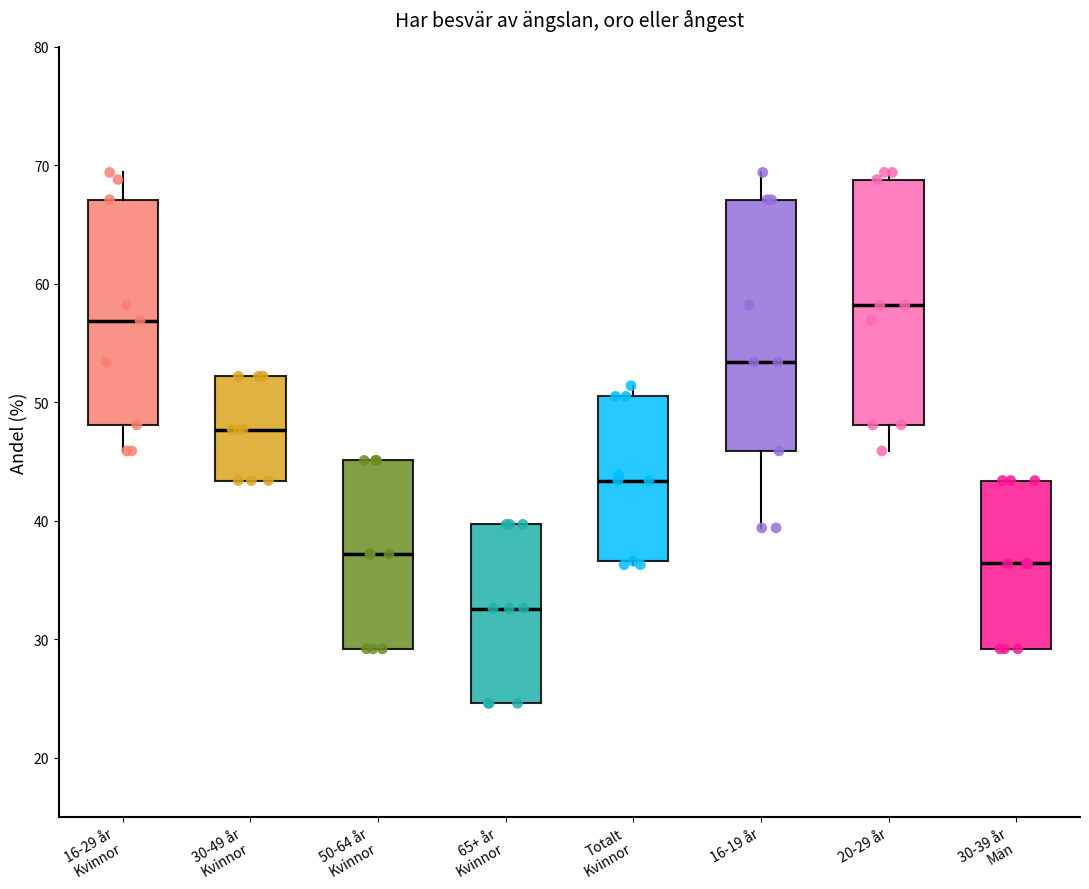

Reading left to right, read every box against the y-axis: the position of its median line, the range the box covers, and the ends of its whiskers. The values are not printed on the chart, so give them approximately, as read against the axis.

16-29 år Kvinnor: median 57, box 48 to 67, whiskers 46 to 69
30-49 år Kvinnor: median 48, box 43 to 52, whiskers 43 to 52
50-64 år Kvinnor: median 37, box 29 to 45, whiskers 29 to 45
65+ år Kvinnor: median 33, box 25 to 40, whiskers 25 to 40
Totalt Kvinnor: median 43, box 37 to 51, whiskers 36 to 51 (just above the box's upper edge)
16-19 år: median 53, box 46 to 67, whiskers 39 to 69
20-29 år: median 58, box 48 to 69, whiskers 46 to 69 (just above the box's upper edge)
30-39 år Män: median 36, box 29 to 43, whiskers 29 to 43